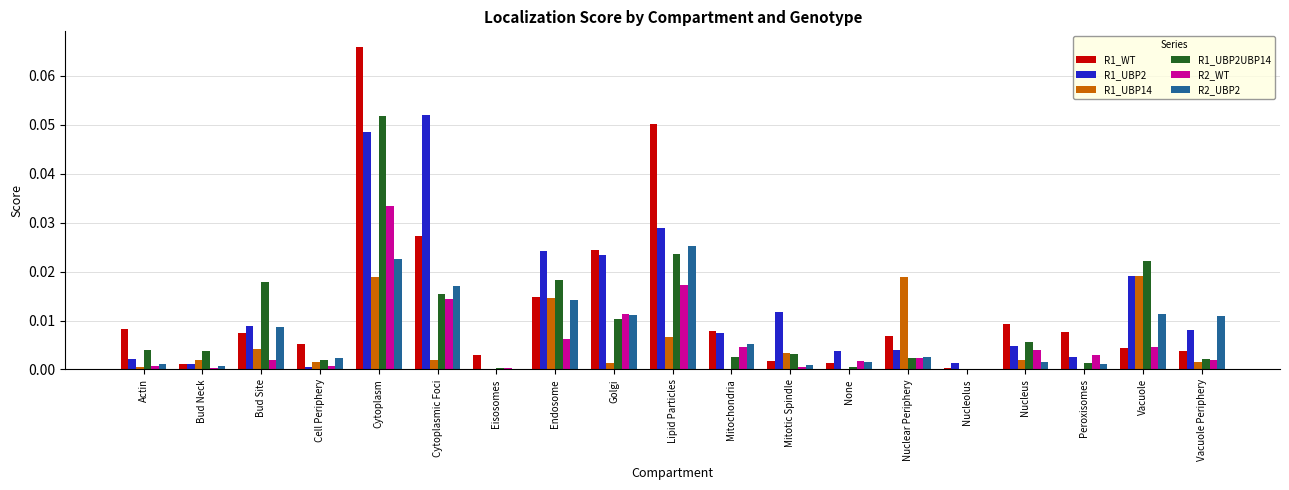

Is it true that R2_WT equals 0.0 at Cytoplasm?

True